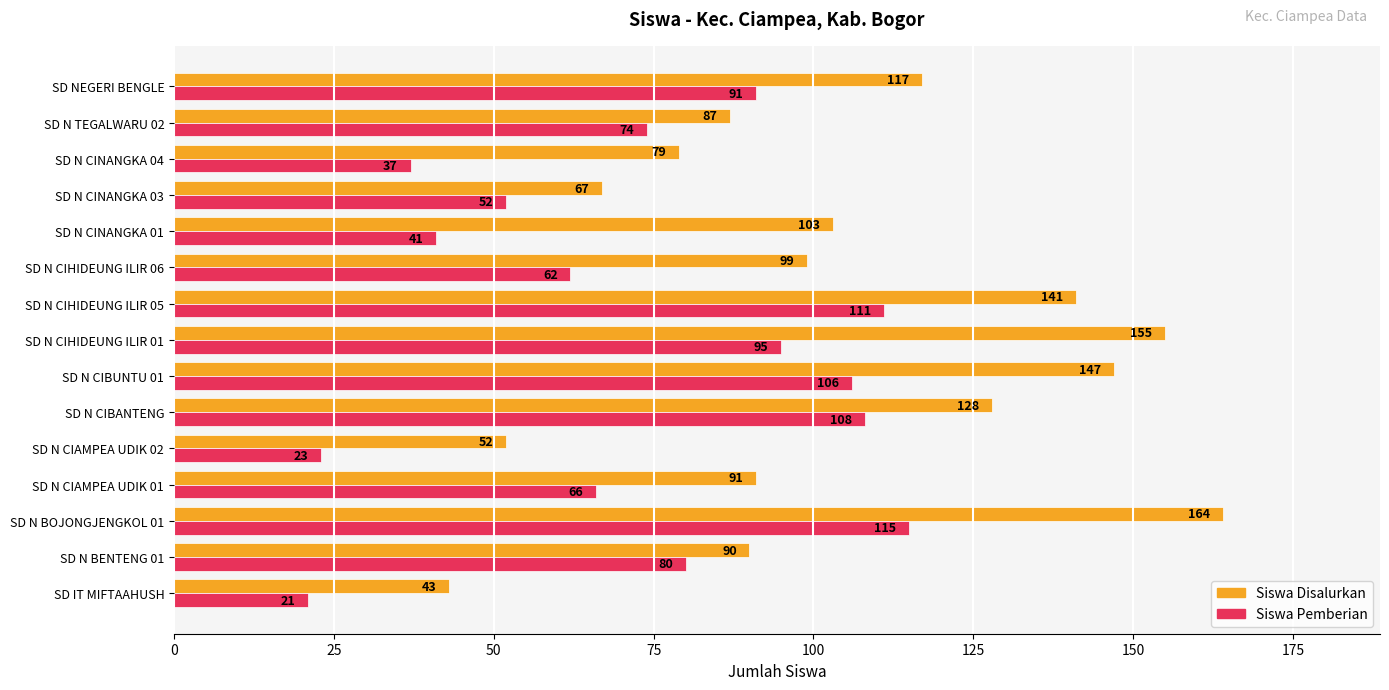

What is the average value of the Siswa Pemberian series?

72